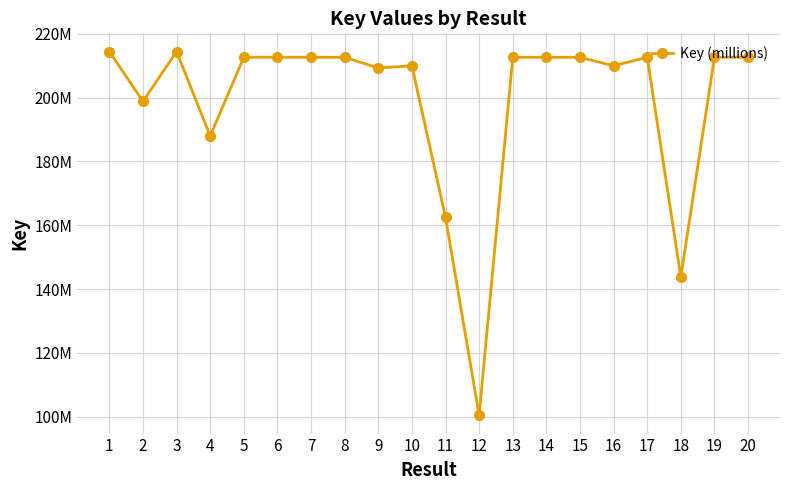

Is this an area chart (filled region under the line)?

No